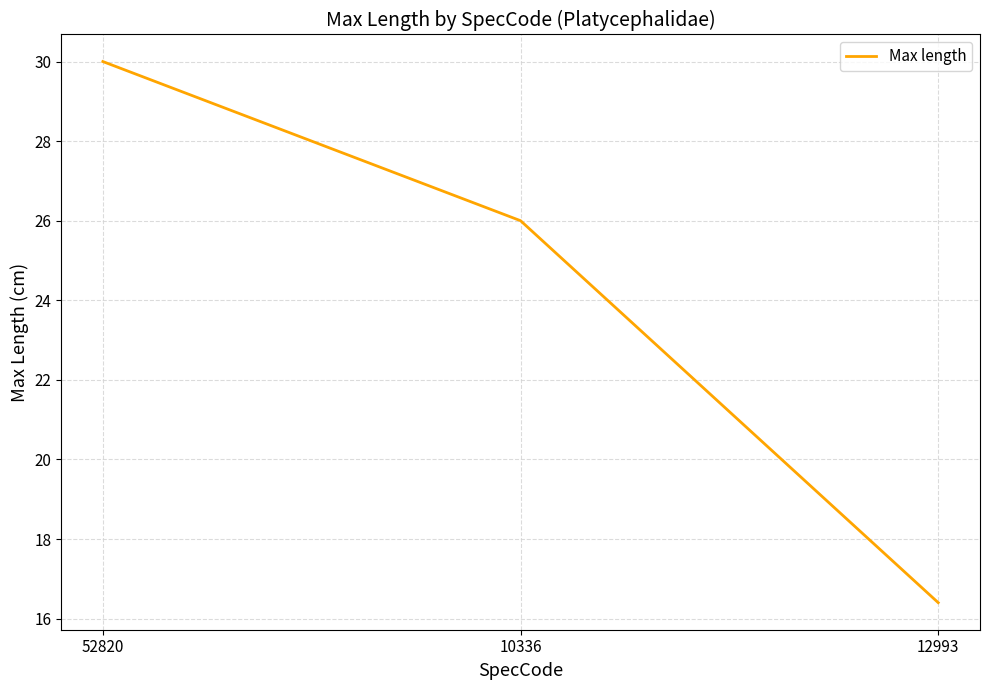

What position from the left is 12993?

3